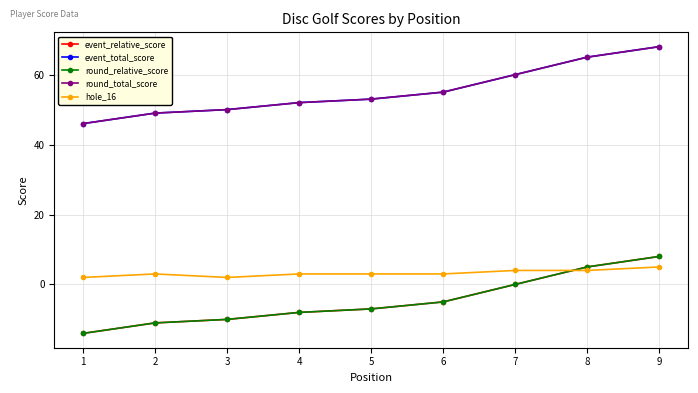

Which series has the largest range (max minus min)?

event_relative_score